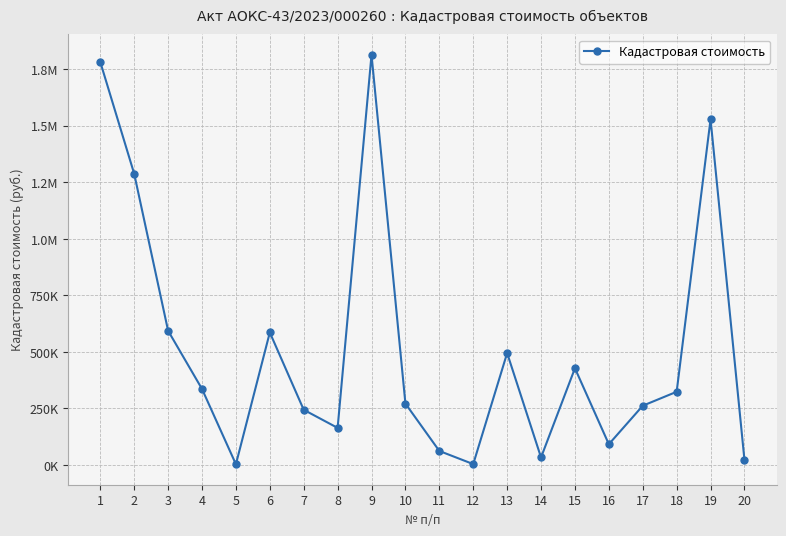

What is the change in value from 7 to 19?

+1284724.0